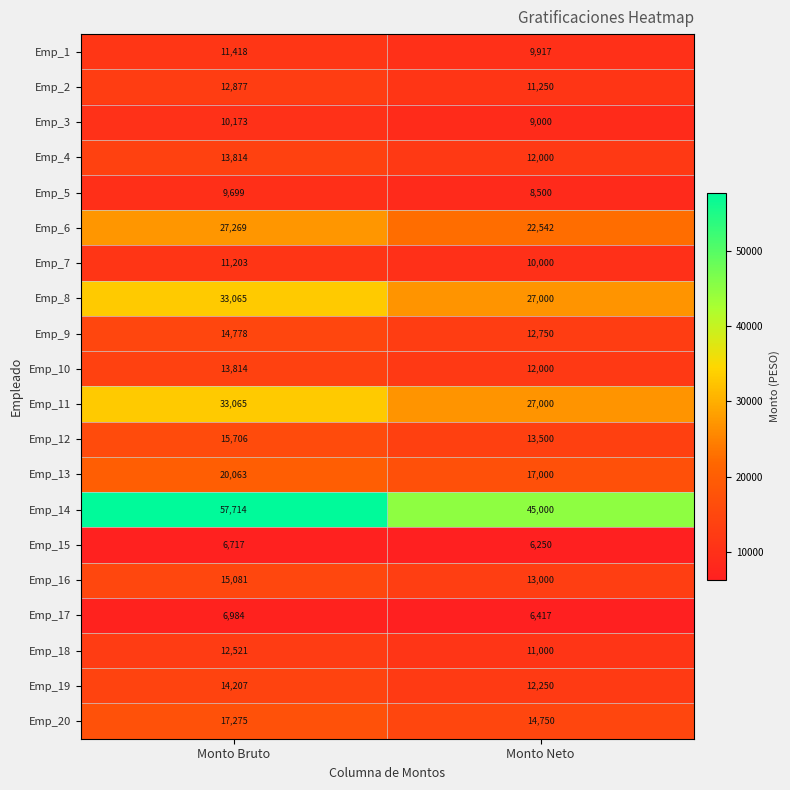

How many data points in Emp_6 are less than 27269?

1